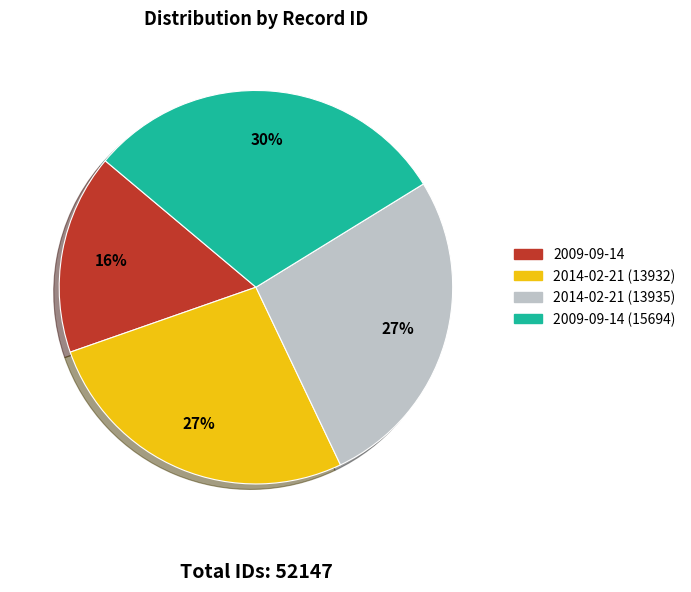

To the nearest percent, what is the difference between the largest and smallest slice percentages?

14%